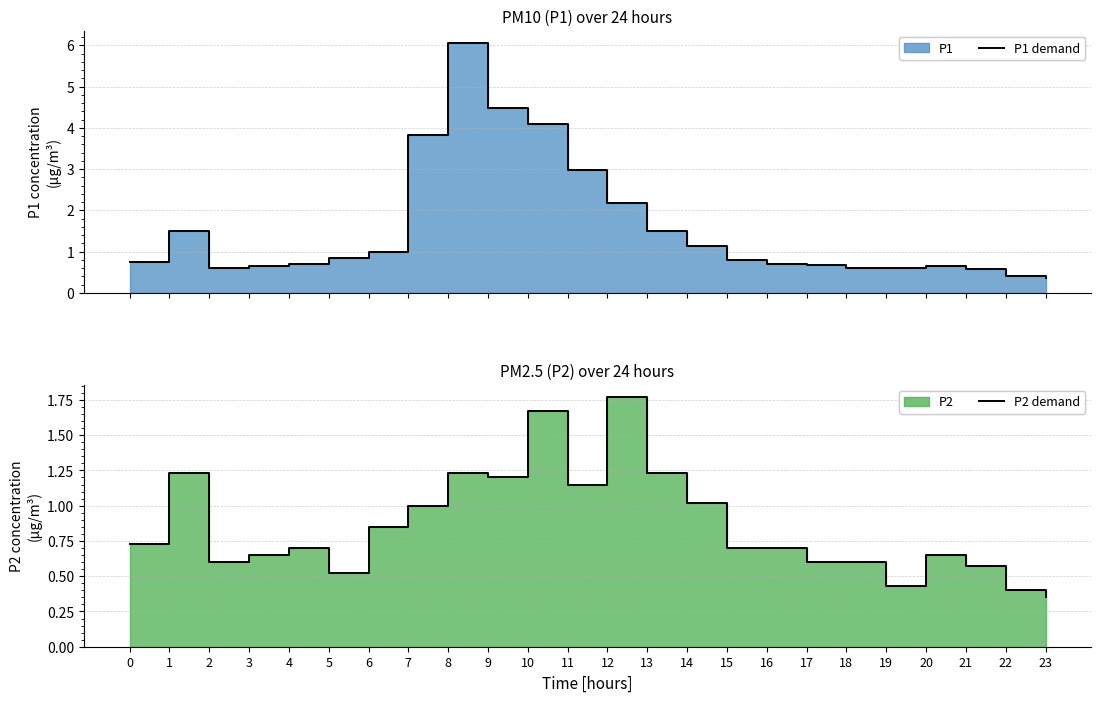

Reading left to right, list all the values displayed in this chart.

P1 demand: 0=0.8	1=1.5	2=0.6	3=0.7	4=0.7	5=0.8	6=1.0	7=3.8	8=6.0	9=4.5	10=4.1	11=3.0	12=2.2	13=1.5	14=1.1	15=0.8	16=0.7	17=0.7	18=0.6	19=0.6	20=0.7	21=0.6	22=0.4	23=0.3
P2 demand: 0=0.7	1=1.2	2=0.6	3=0.7	4=0.7	5=0.5	6=0.8	7=1.0	8=1.2	9=1.2	10=1.7	11=1.1	12=1.8	13=1.2	14=1.0	15=0.7	16=0.7	17=0.6	18=0.6	19=0.4	20=0.7	21=0.6	22=0.4	23=0.3